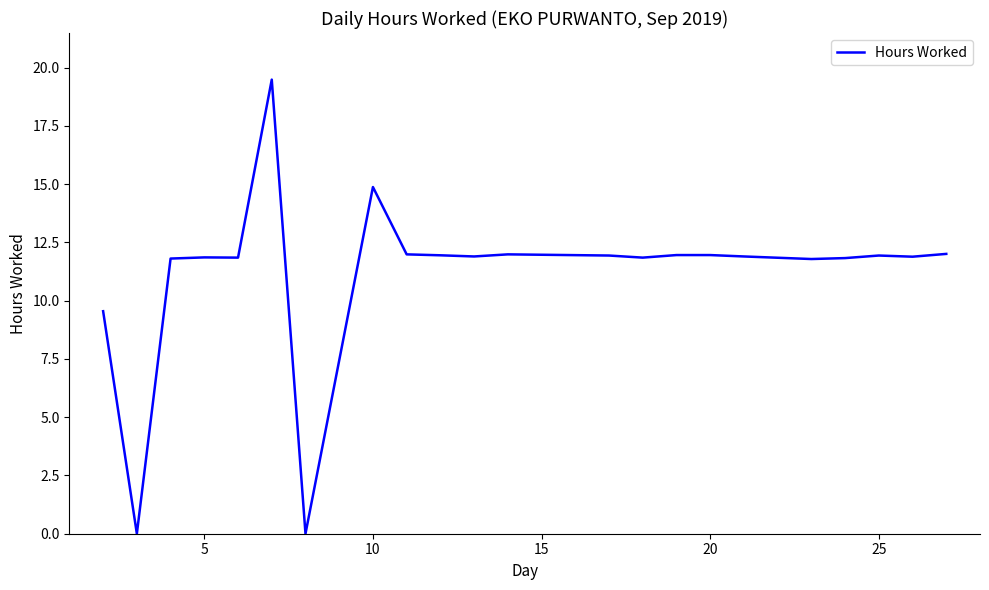

What is the difference between the maximum and minimum values?

19.5